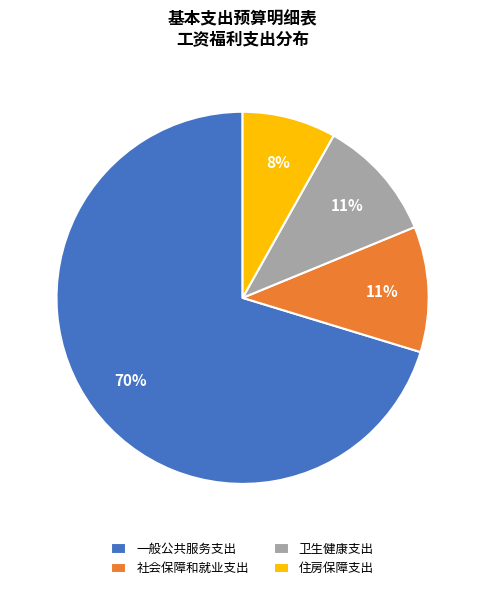

To the nearest percent, what is the difference between the 卫生健康支出 and 住房保障支出 slice percentages?

3%